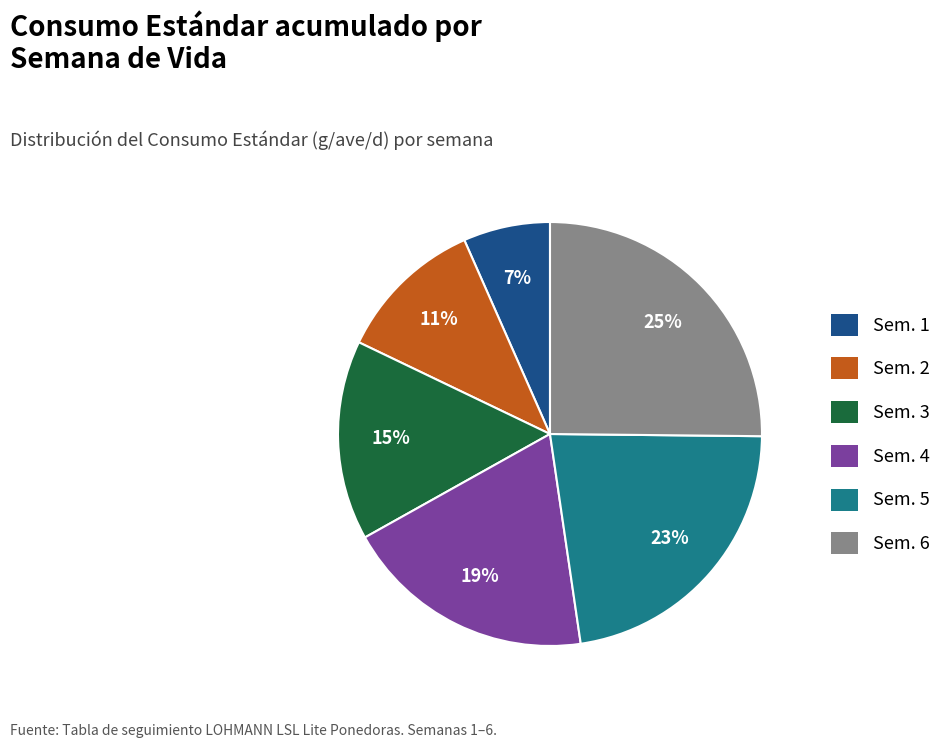

To the nearest percent, what is the difference between the Sem. 3 and Sem. 6 slice percentages?

10%